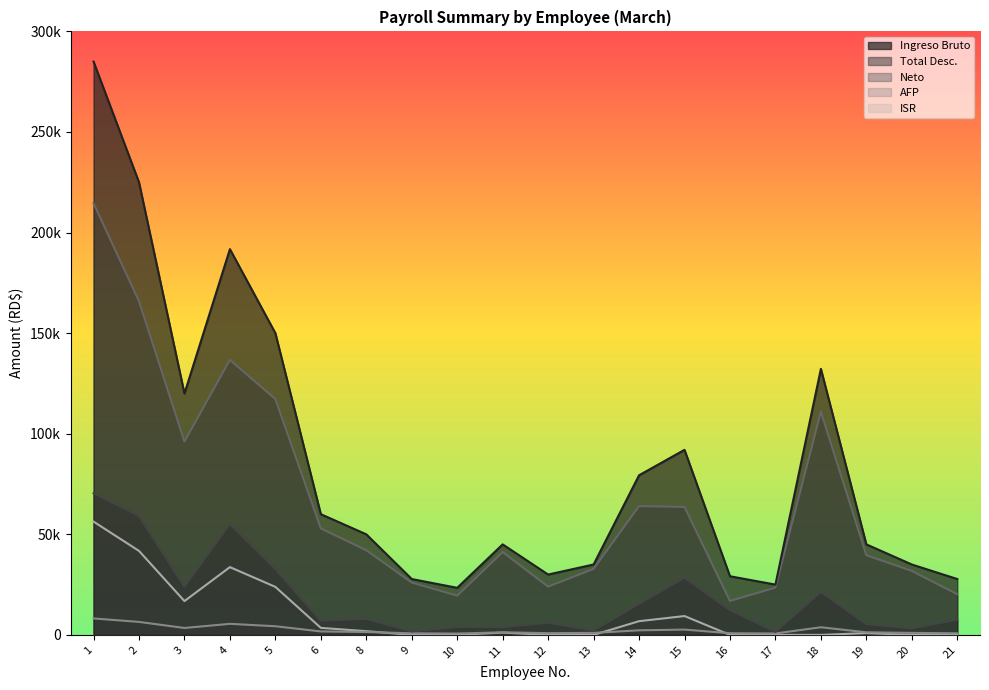

Is the value of Total Desc. at 21 greater than the value of Neto at 4?

No